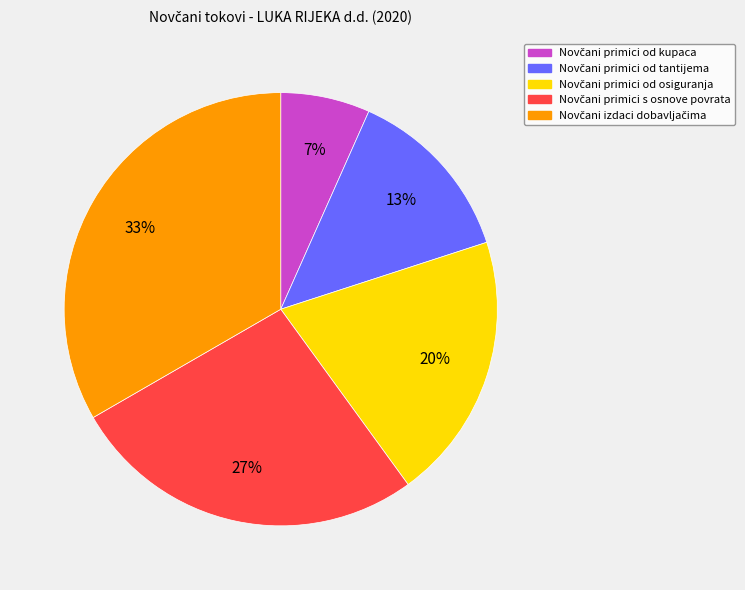

Does any single category account for the majority?

No